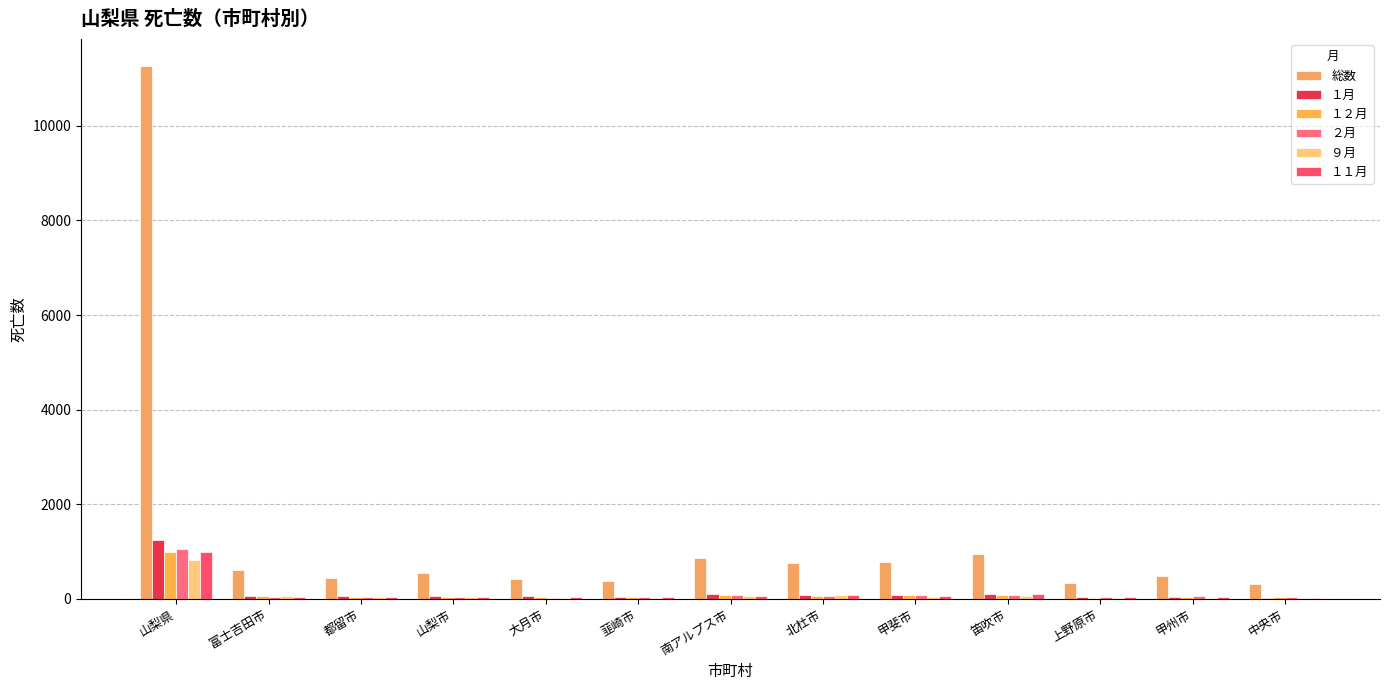

Which series has the largest total across all categories?

総数